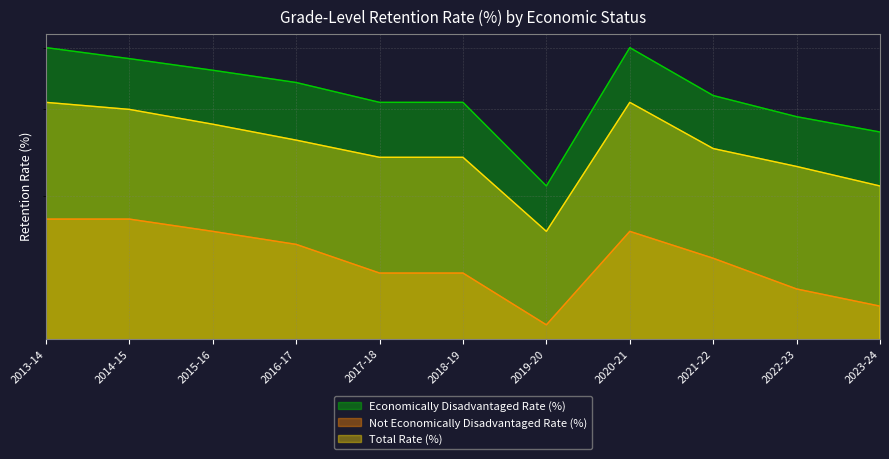

Rank the series by their maximum value, from highest to lowest.

Economically Disadvantaged Rate (%), Total Rate (%), Not Economically Disadvantaged Rate (%)